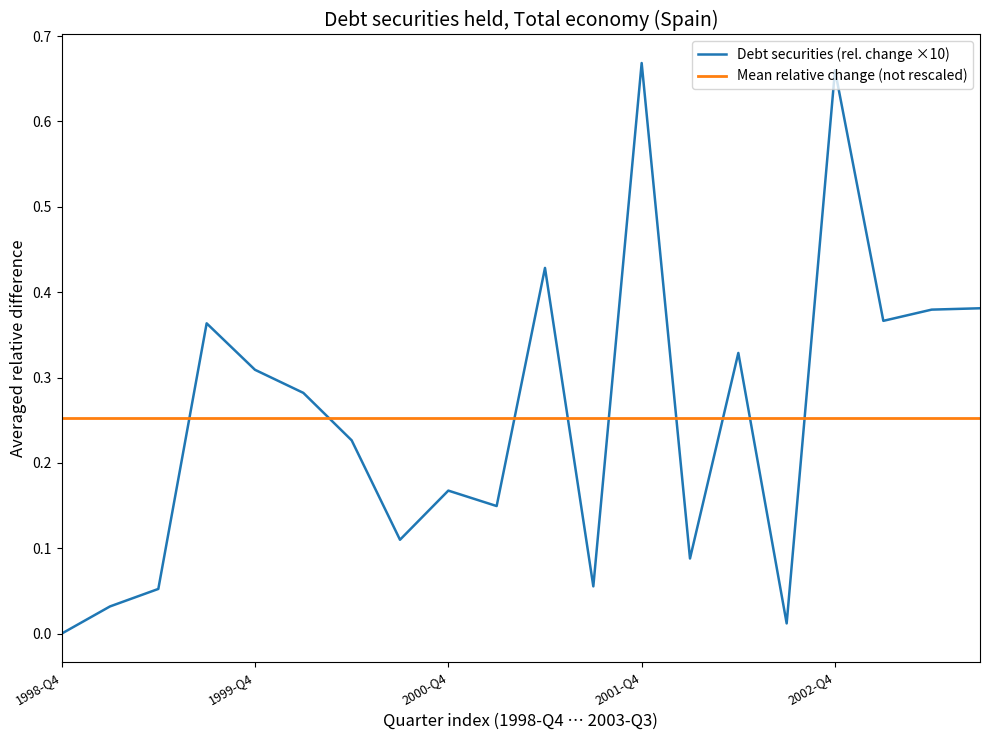

Does the chart have visible grid lines?

No